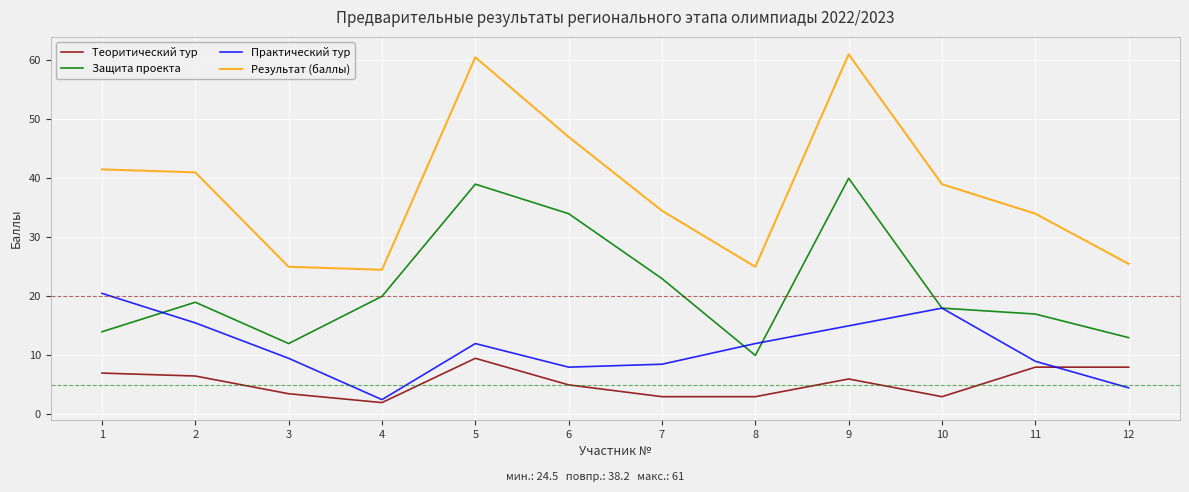

What is the difference between the second highest and minimum values in the Теоритический тур series?

6.0